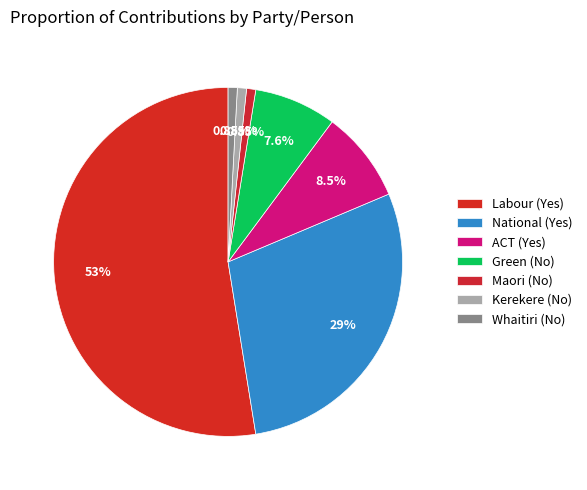

Is the sum of Maori (No) and Green (No) greater than half?

No